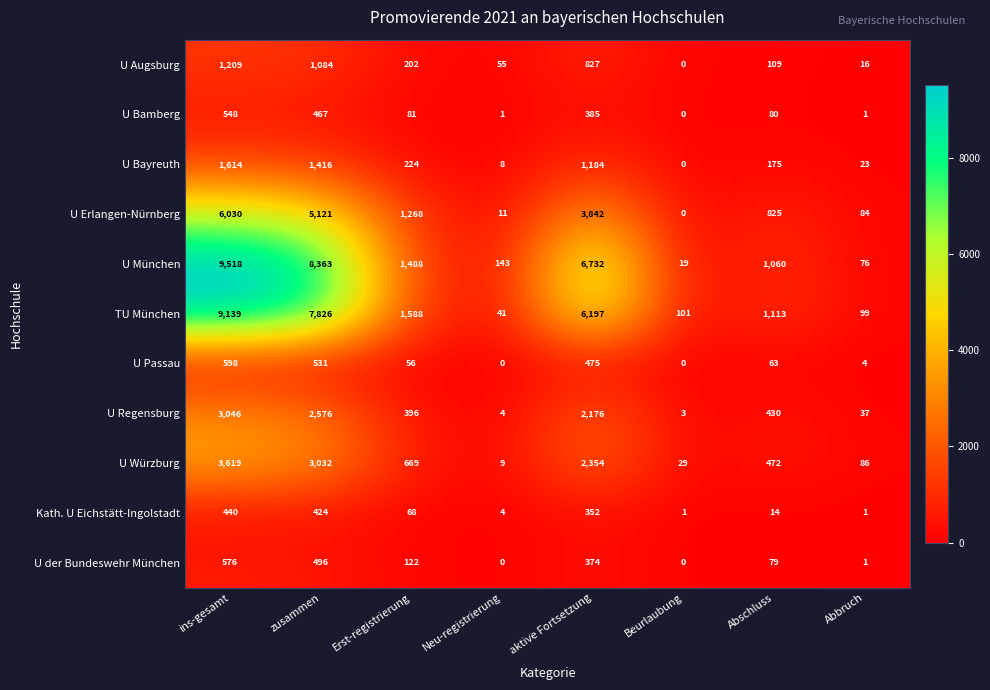

List the series in order of their peak value, highest first.

U München, TU München, U Erlangen-Nürnberg, U Würzburg, U Regensburg, U Bayreuth, U Augsburg, U Passau, U der Bundeswehr München, U Bamberg, Kath. U Eichstätt-Ingolstadt